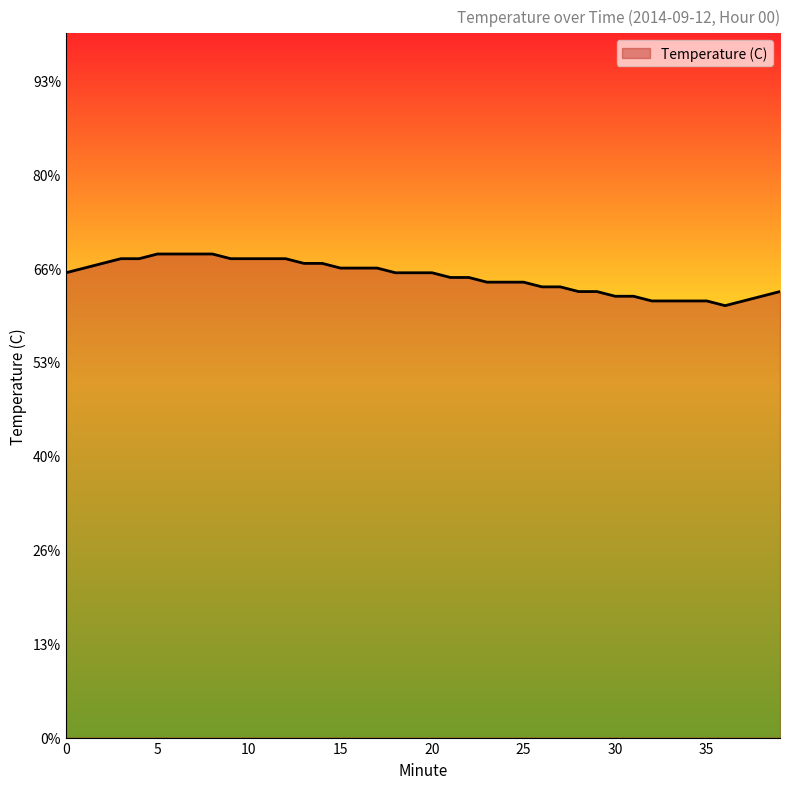

What is the difference between the second highest and minimum values?

1.1